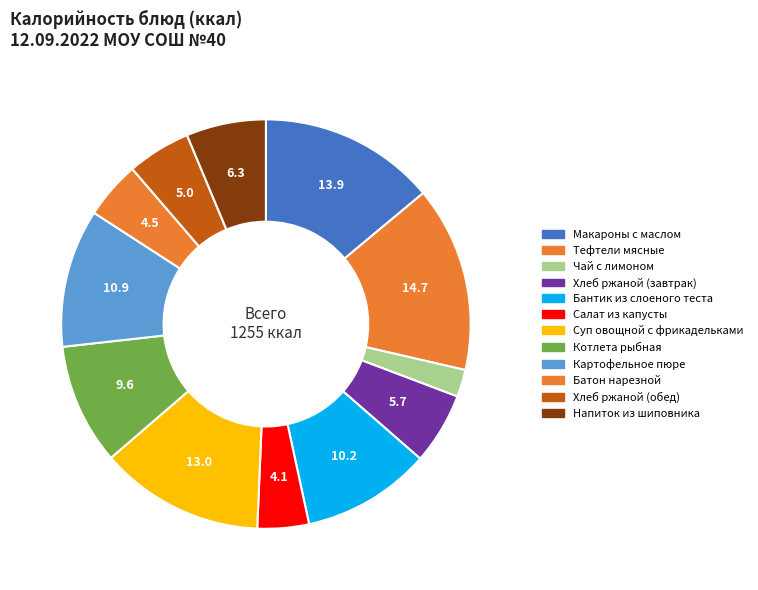

How many slices are in this pie chart?

12